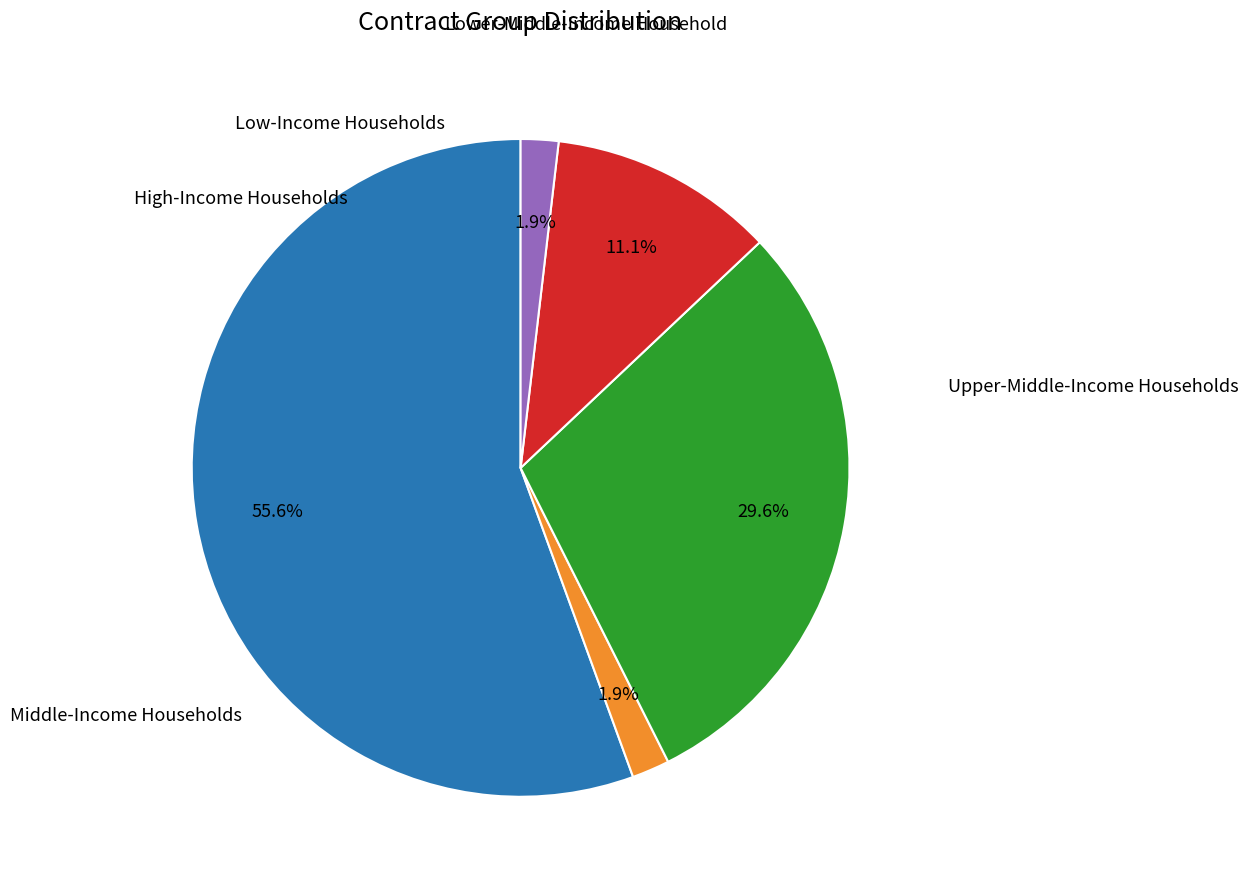

Is there any slice that represents more than half of the pie?

Yes